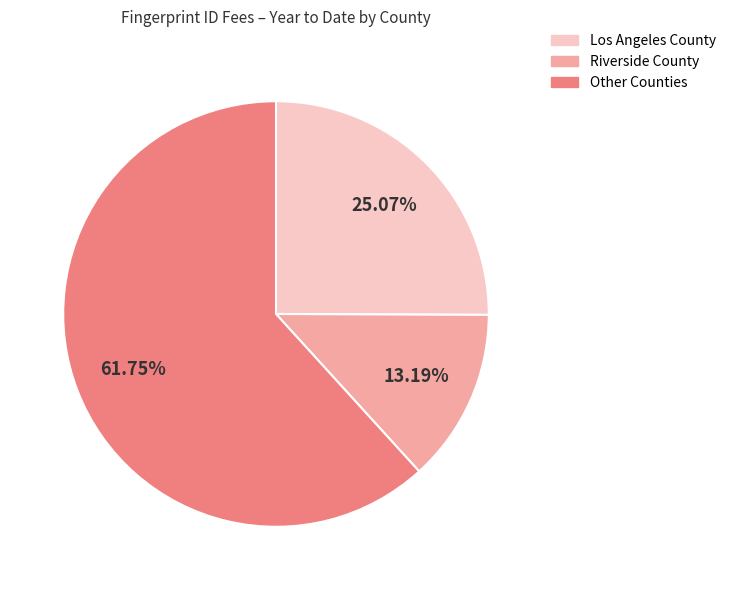

Rank the categories by value from highest to lowest.

Other Counties, Los Angeles County, Riverside County